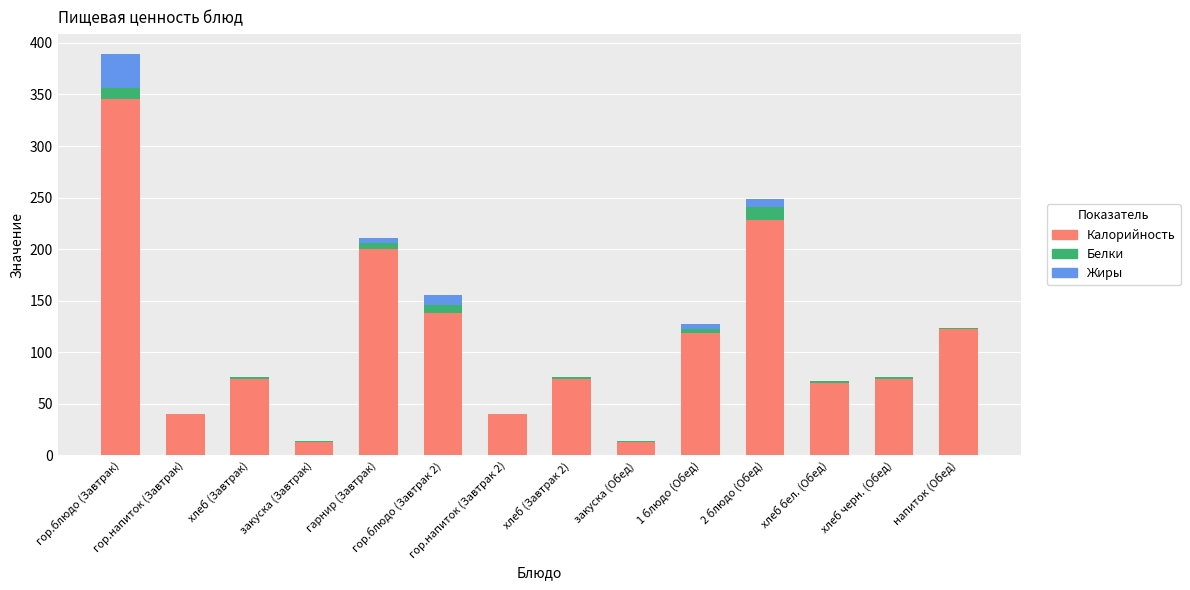

What is the sum of all Калорийность values?

1551.8